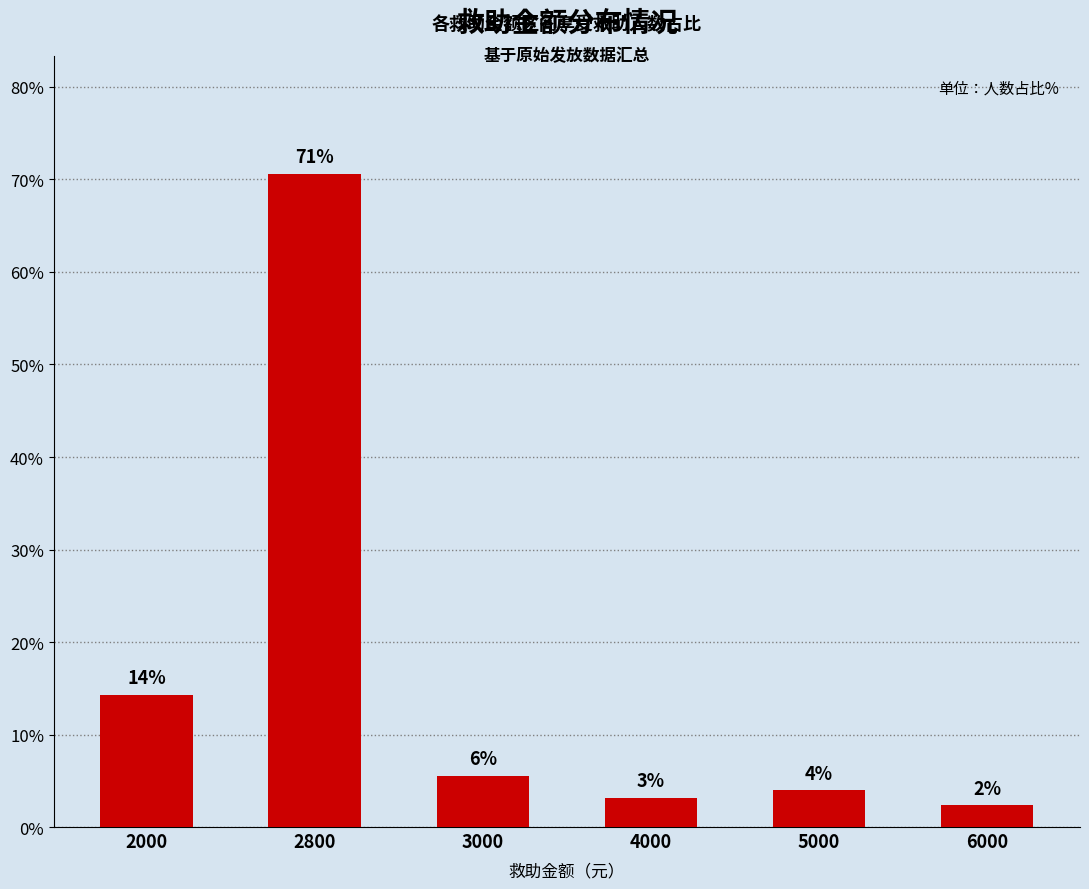

What is the minimum value shown in the chart?

2.4